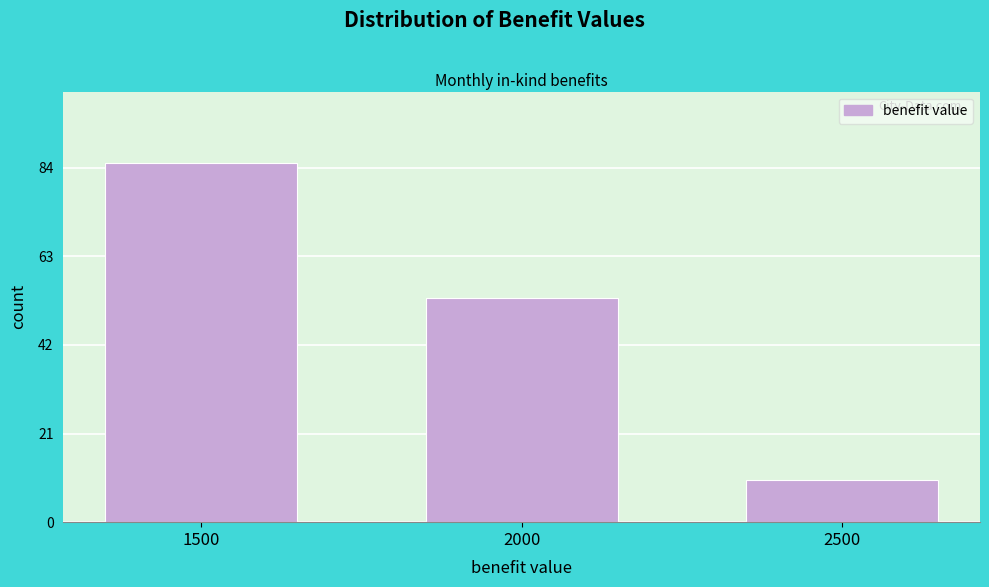

Reading left to right, transcribe all the data shown in this chart.

1500=85	2000=53	2500=10